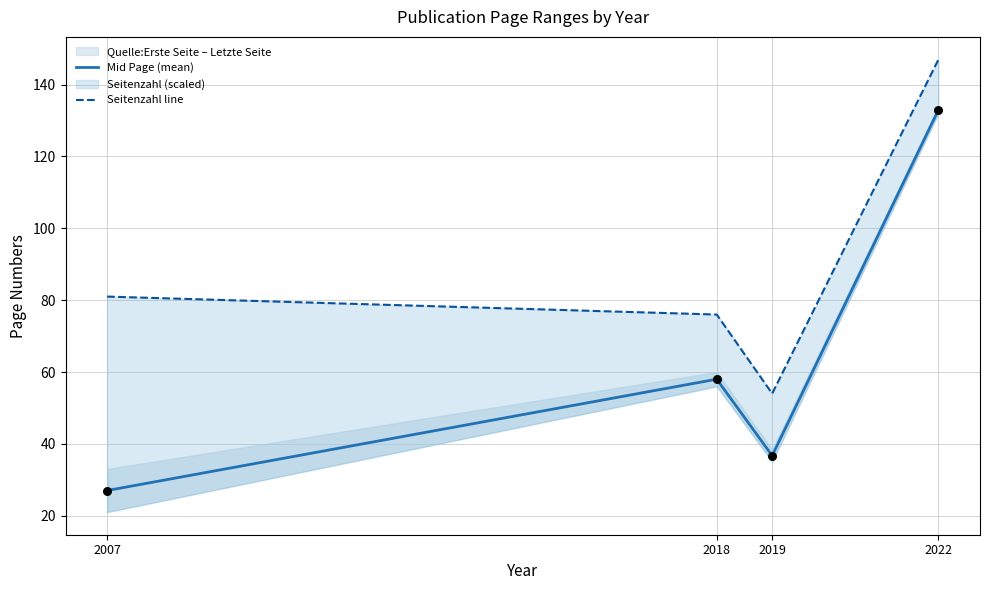

At which category is the sum across all series the highest?

2022